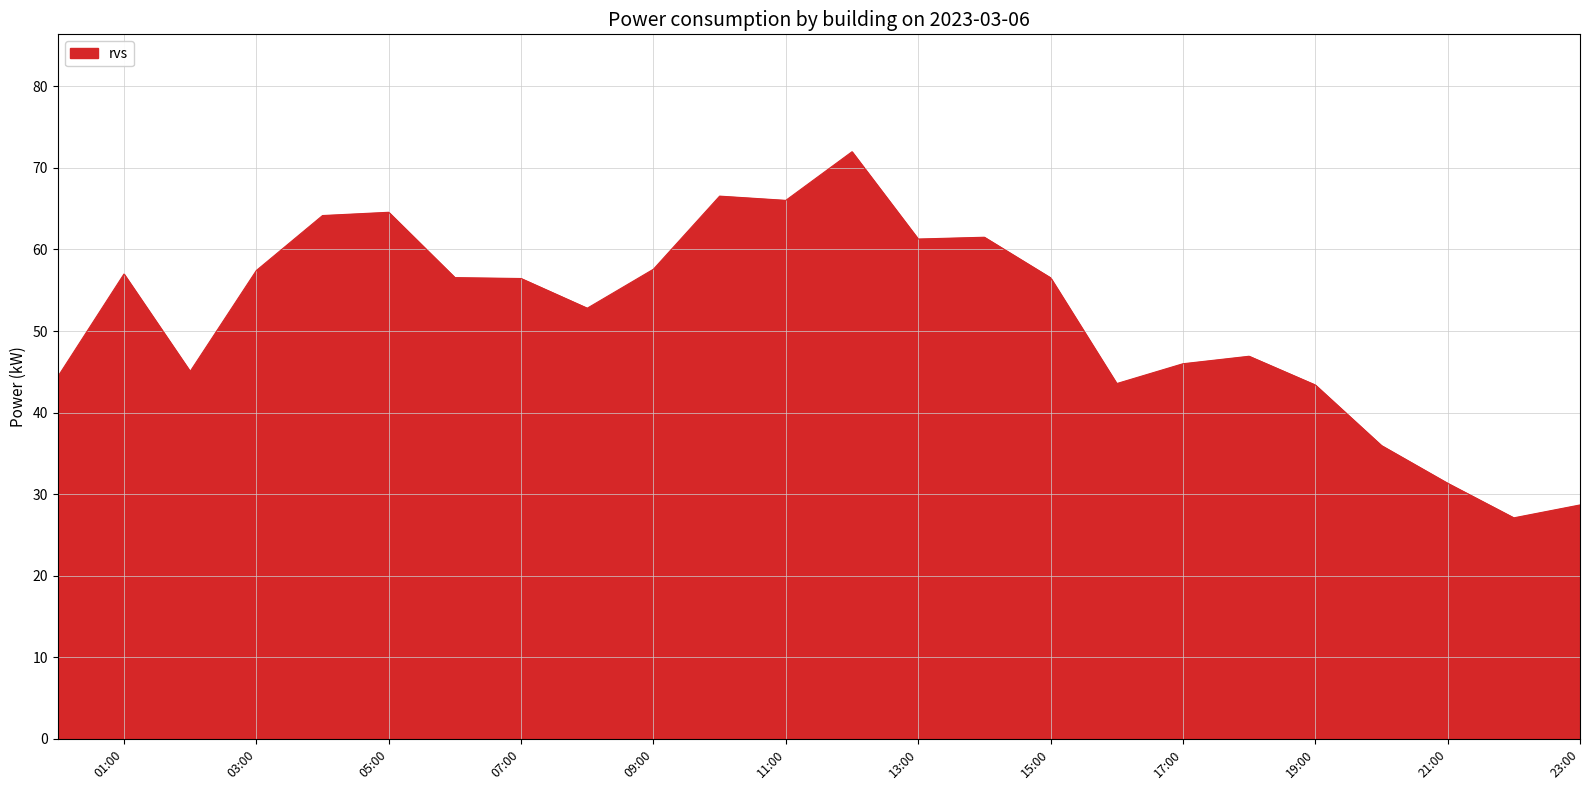

What is the difference between the maximum and minimum values?

44.9